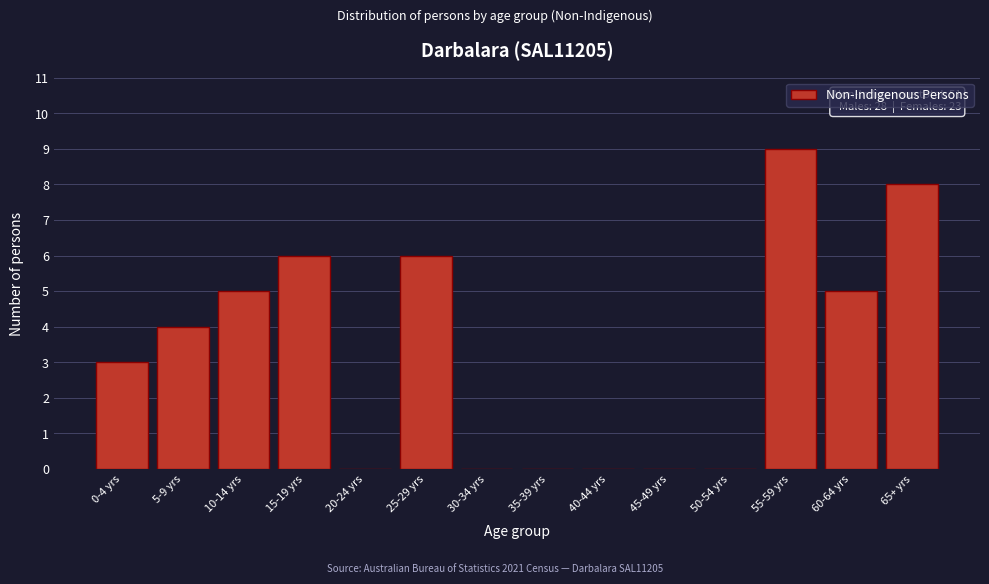

Reading left to right, what are all the values shown in this chart?

0-4 yrs=3	5-9 yrs=4	10-14 yrs=5	15-19 yrs=6	20-24 yrs=0	25-29 yrs=6	30-34 yrs=0	35-39 yrs=0	40-44 yrs=0	45-49 yrs=0	50-54 yrs=0	55-59 yrs=9	60-64 yrs=5	65+ yrs=8